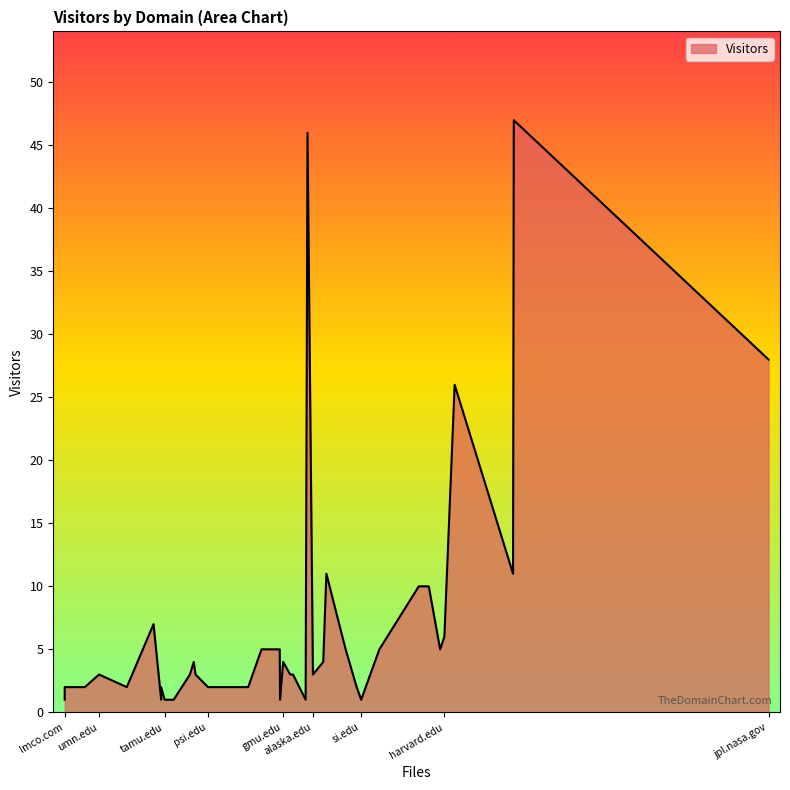

What is the average value?

7